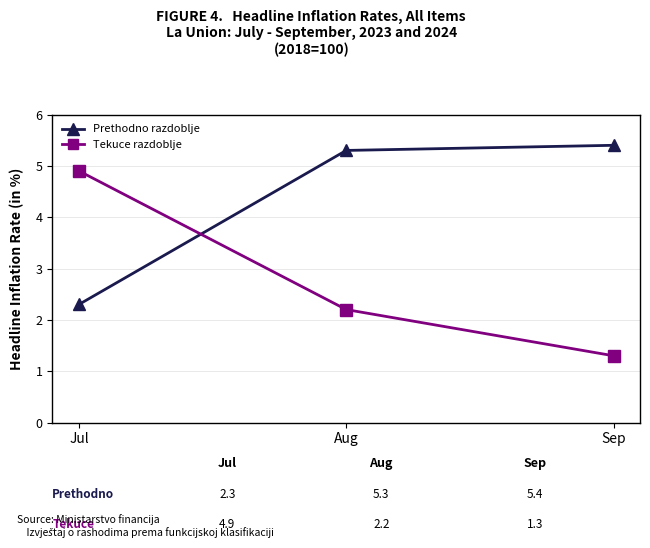

Rank the series at Sep from highest to lowest value.

Prethodno razdoblje, Tekuce razdoblje